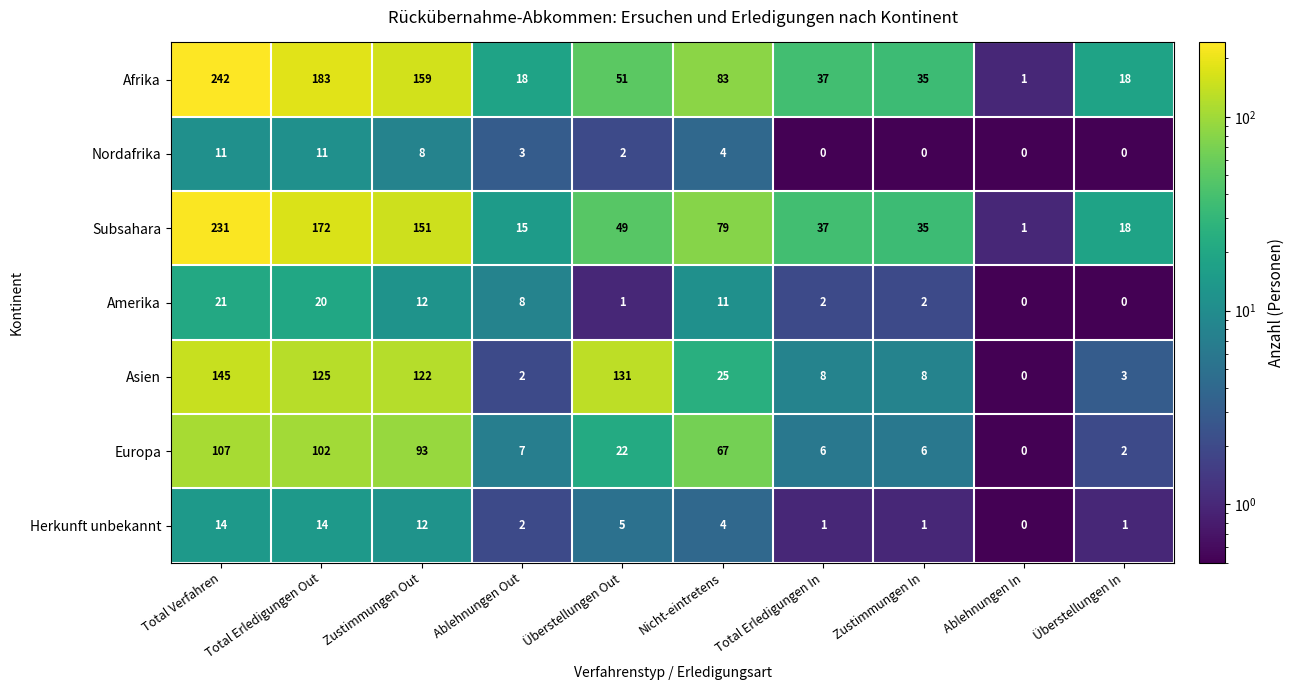

Is it true that Nordafrika equals 0 at Total Erledigungen In?

True